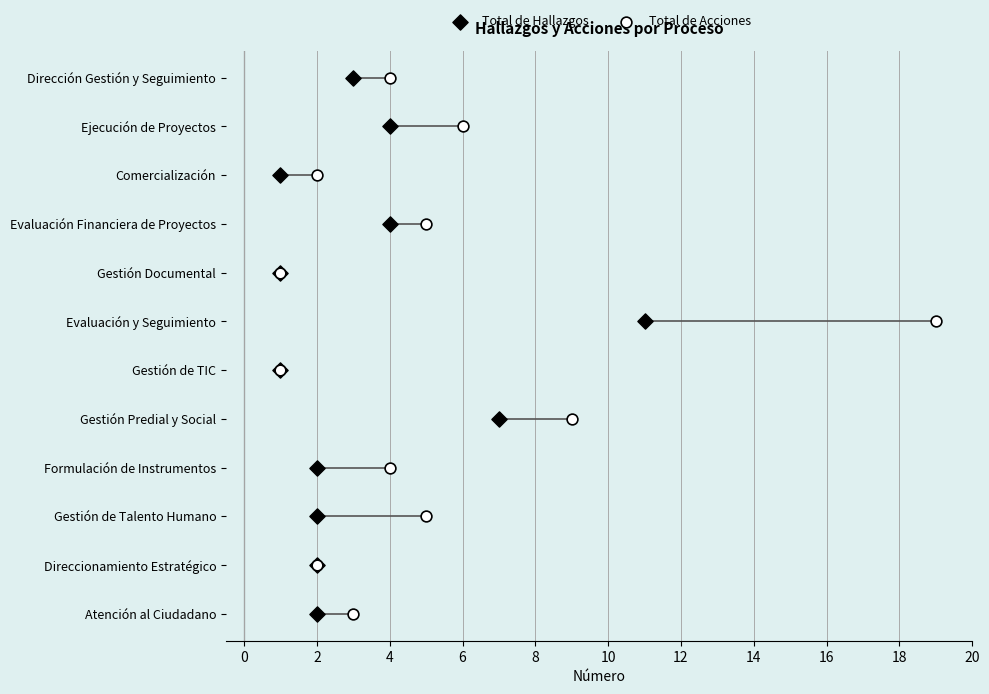

What are all the series names shown in the legend?

Total de Hallazgos, Total de Acciones